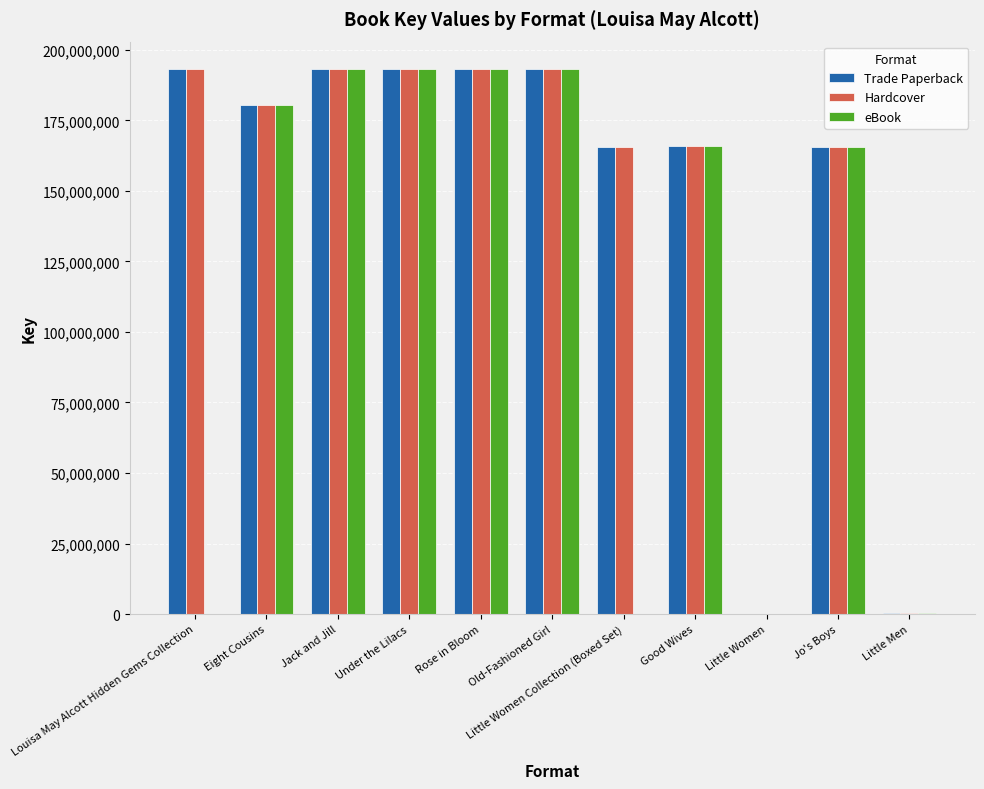

The Trade Paperback series shows 98653658 at Good Wives. True or false?

False